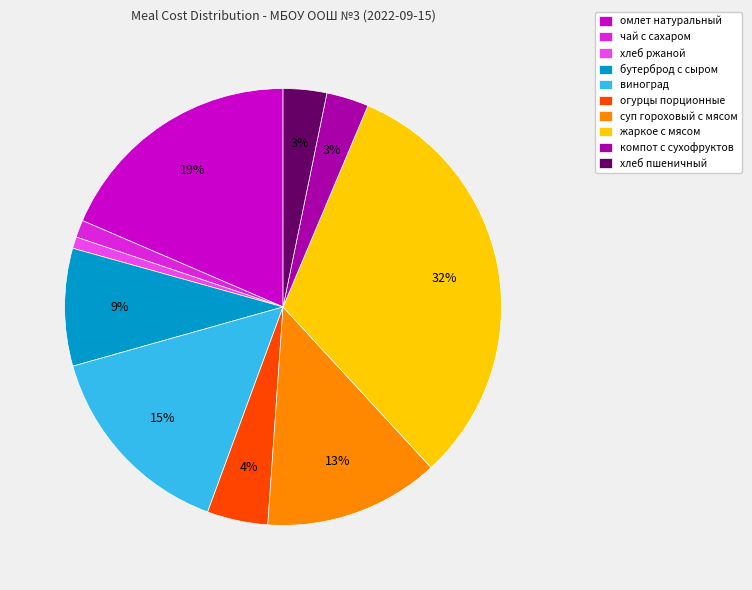

To the nearest percent, what is the difference between the largest and smallest slice percentages?

31%